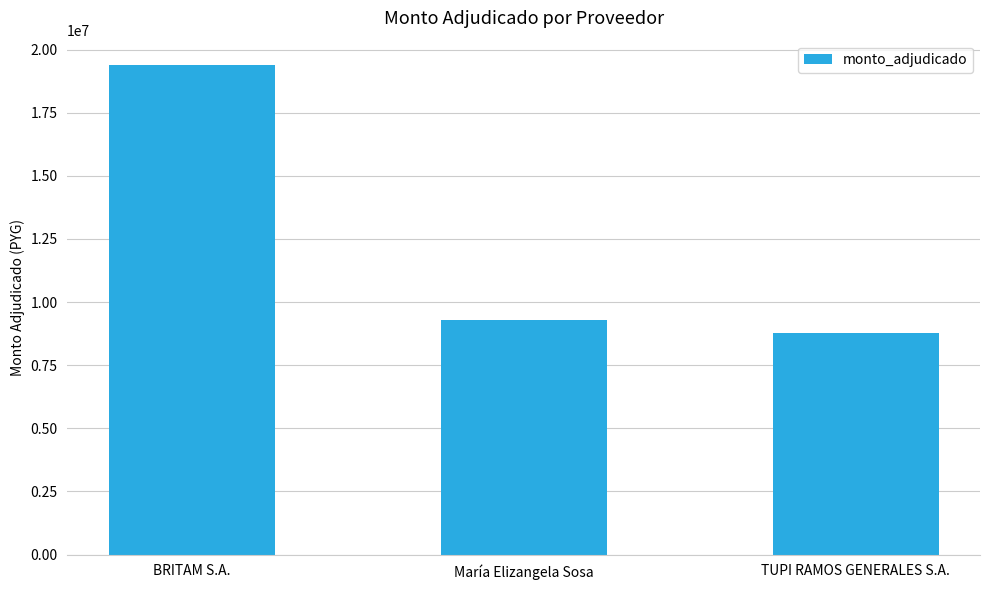

What is the greatest value displayed?

19384000